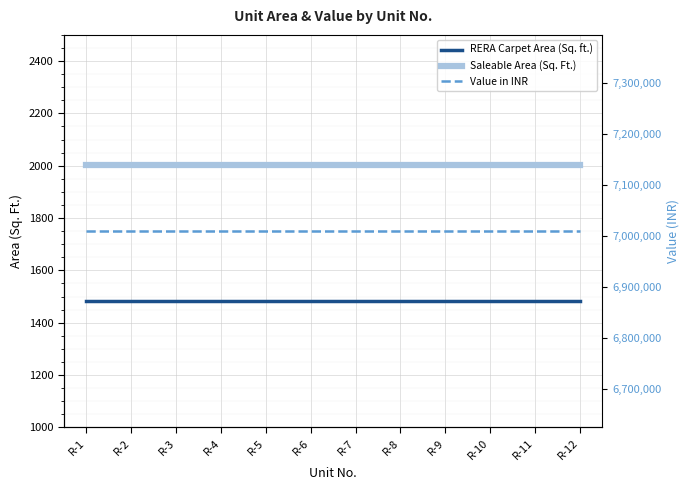

True or false: RERA Carpet Area (Sq. ft.) and Saleable Area (Sq. Ft.) intersect in this chart.

False